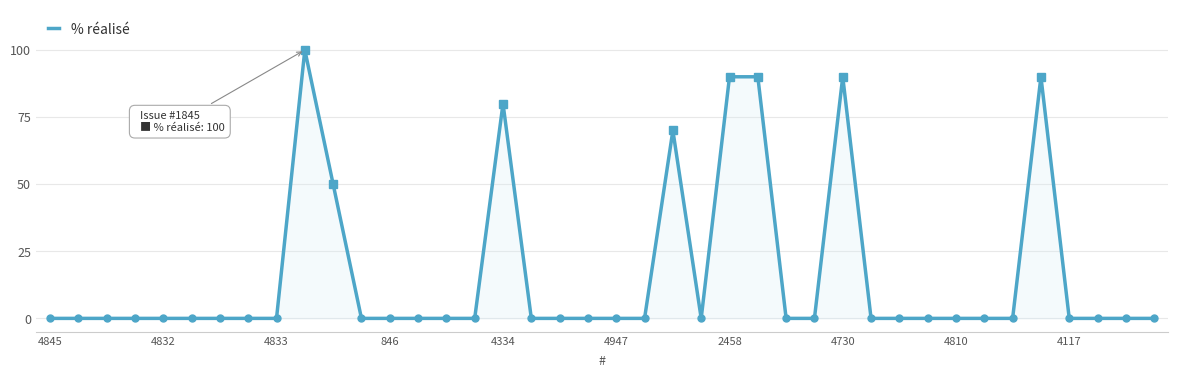

What is the difference between the maximum and minimum values?

100